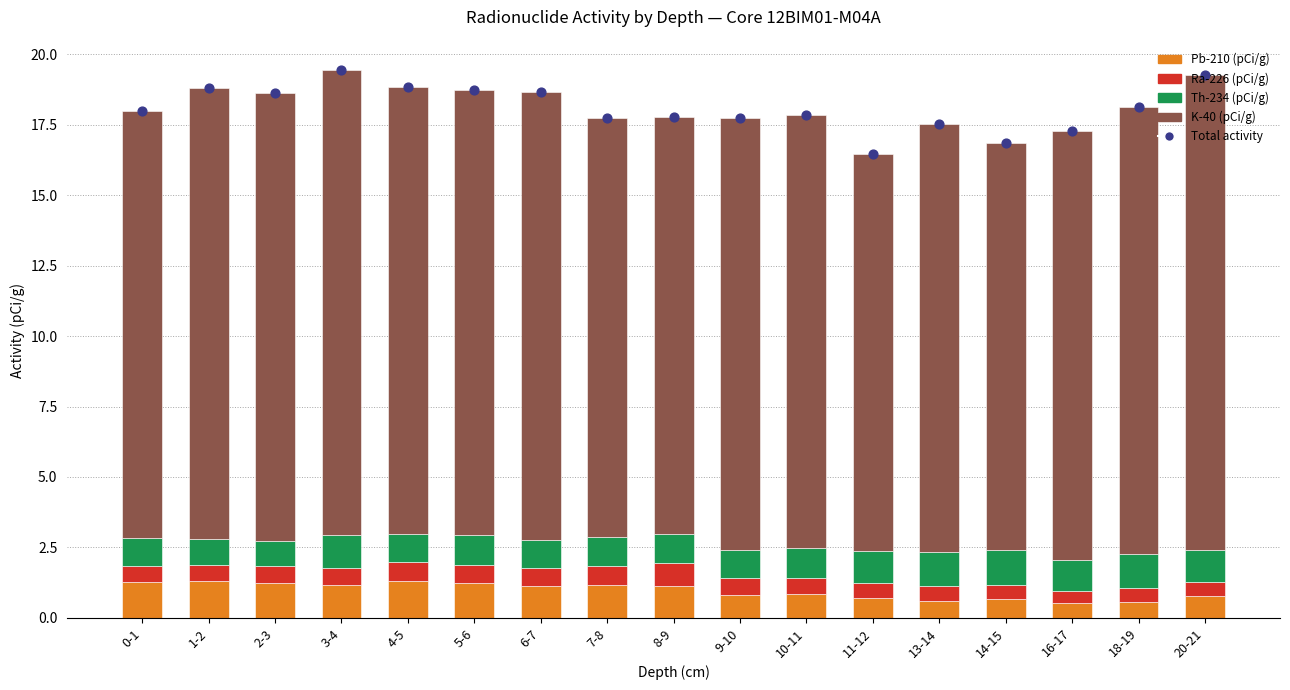

Which series contains the highest Y value?

Total activity